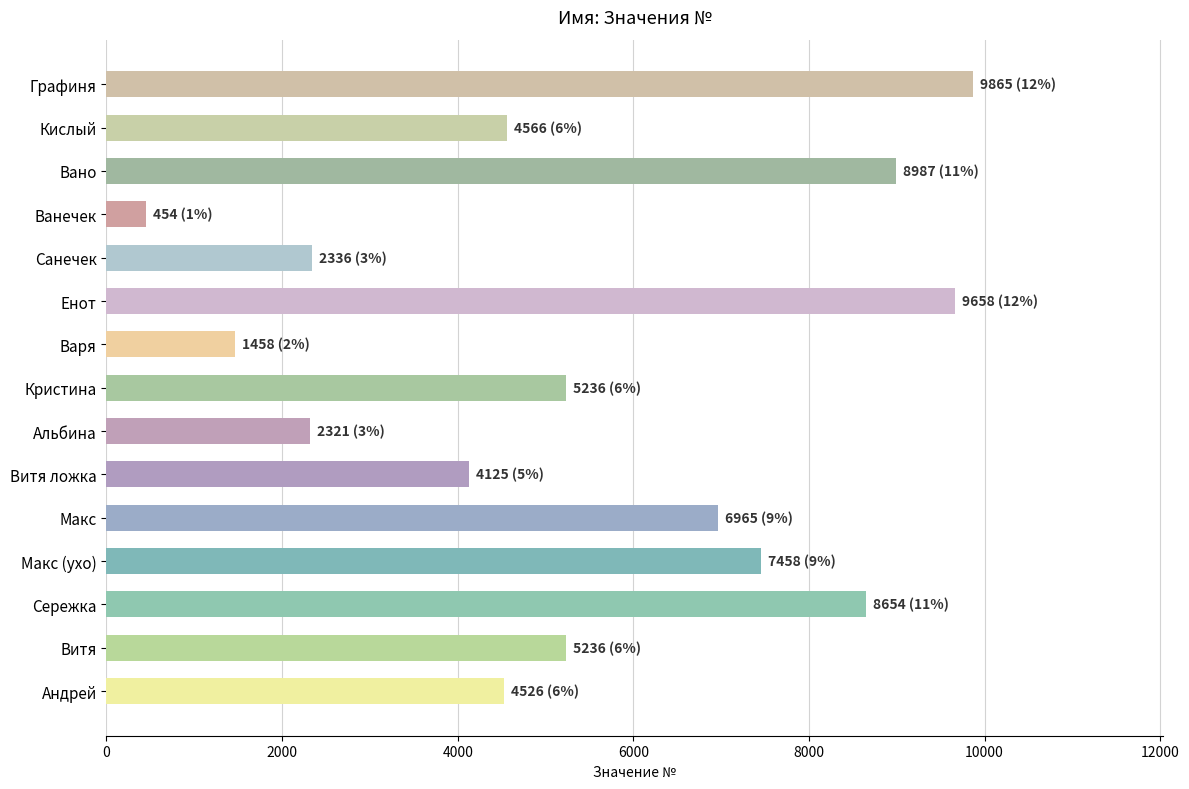

At which category does the chart reach its minimum across all series?

Ванечек